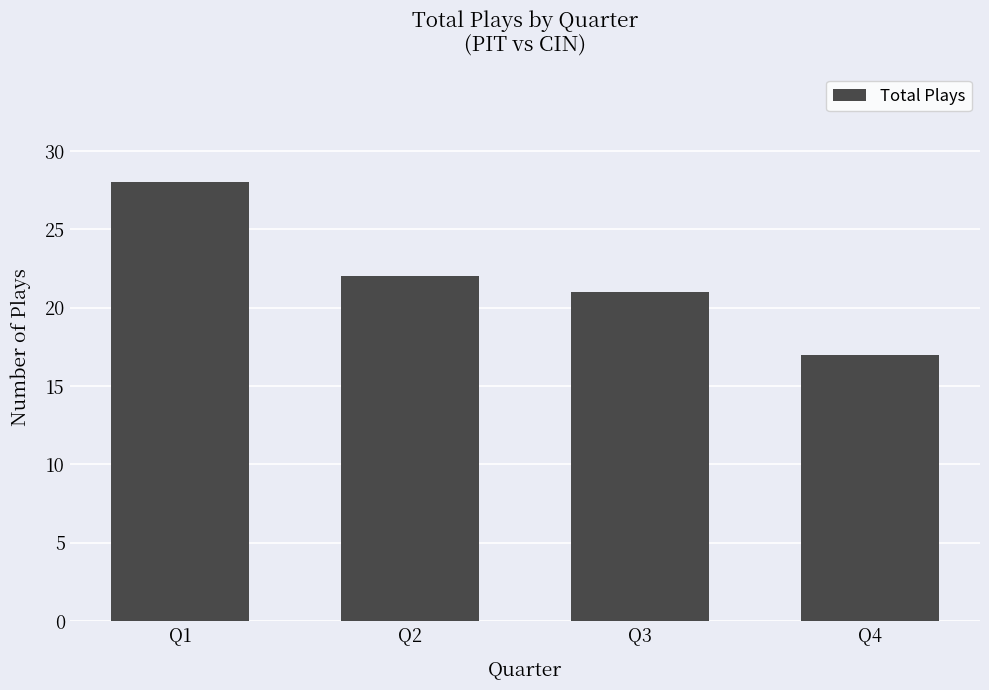

Reading left to right, transcribe all the data shown in this chart.

Q1=28	Q2=22	Q3=21	Q4=17